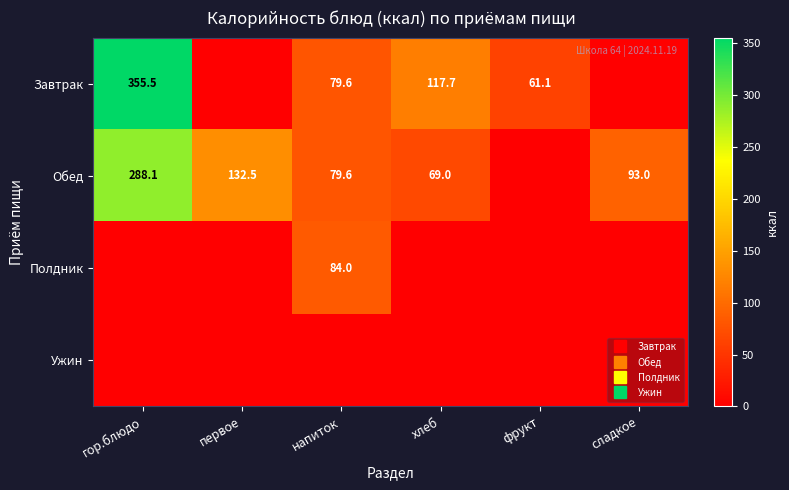

Is the value of Ужин at сладкое greater than the value of Завтрак at фрукт?

No